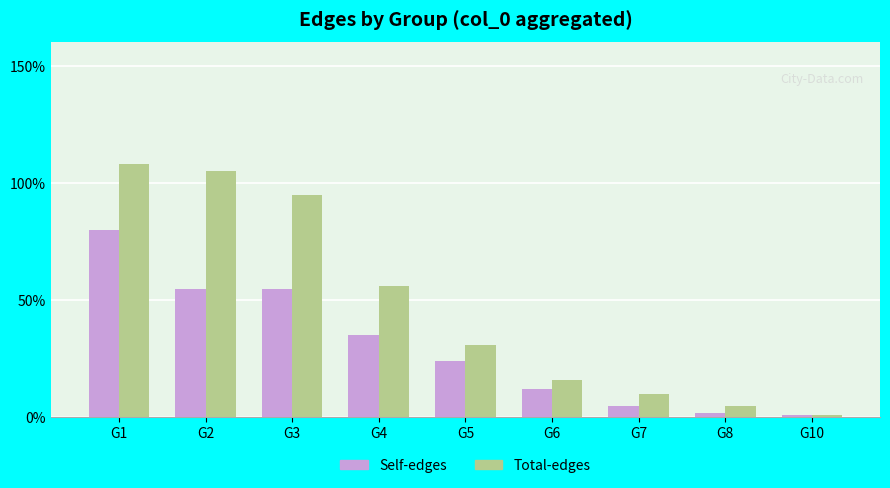

What is the difference between the Total-edges values at G7 and G2?

95